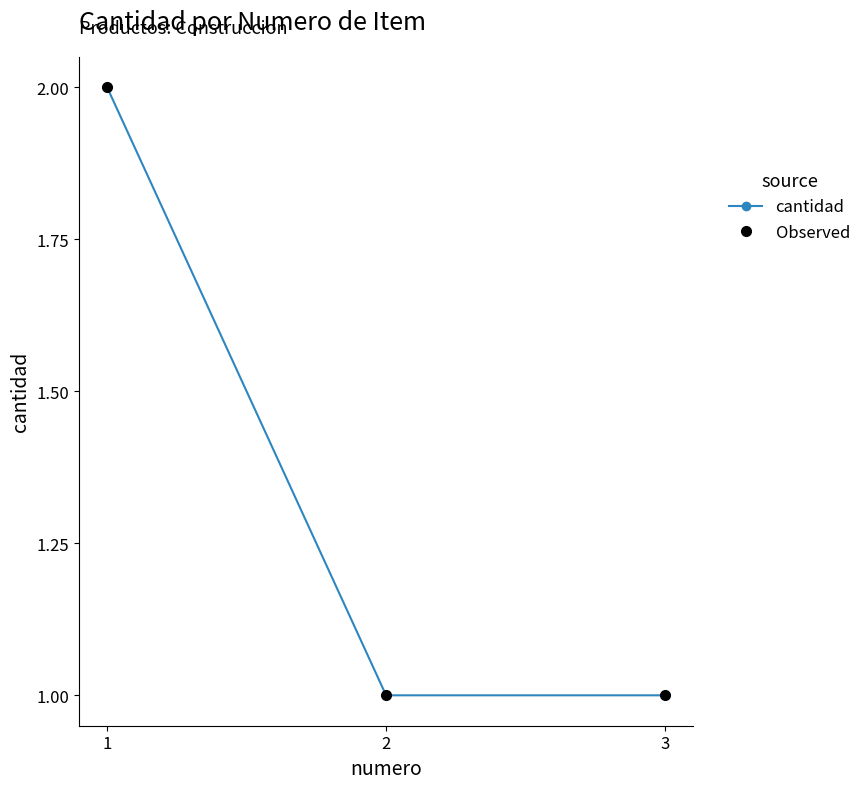

Is this an area chart (filled region under the line)?

No